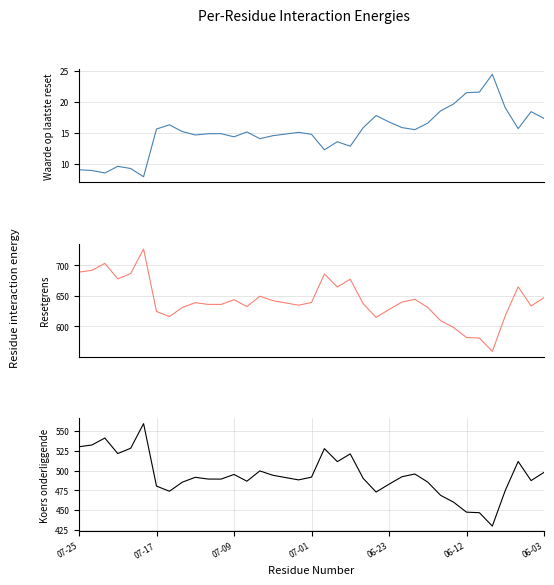

Rank the series by their maximum value, from lowest to highest.

Waarde op laatste reset, Koers onderliggende op laatste reset, Resetgrens